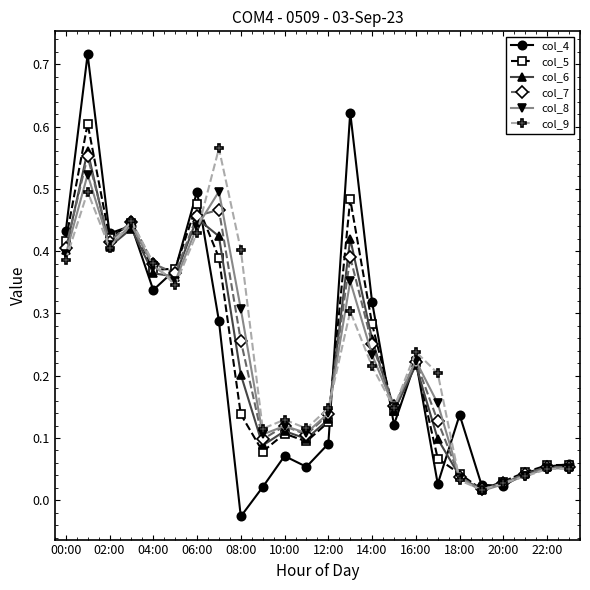

Which series has the widest spread of values?

col_4